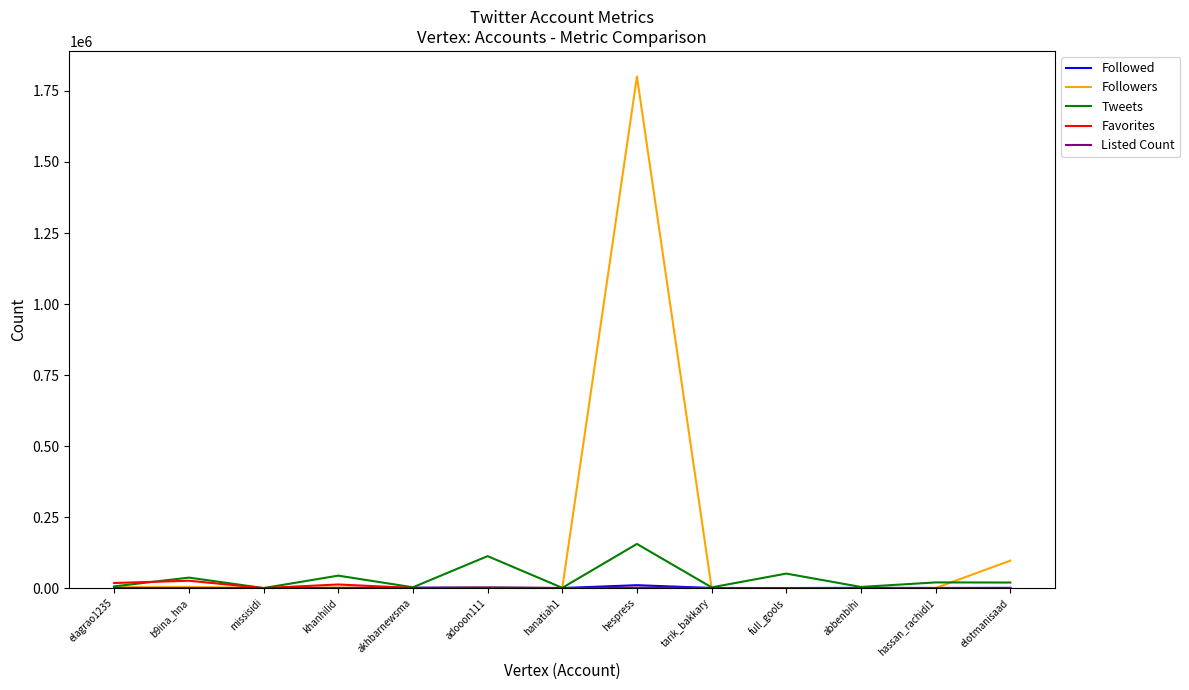

Which series has the largest range (max minus min)?

Followers